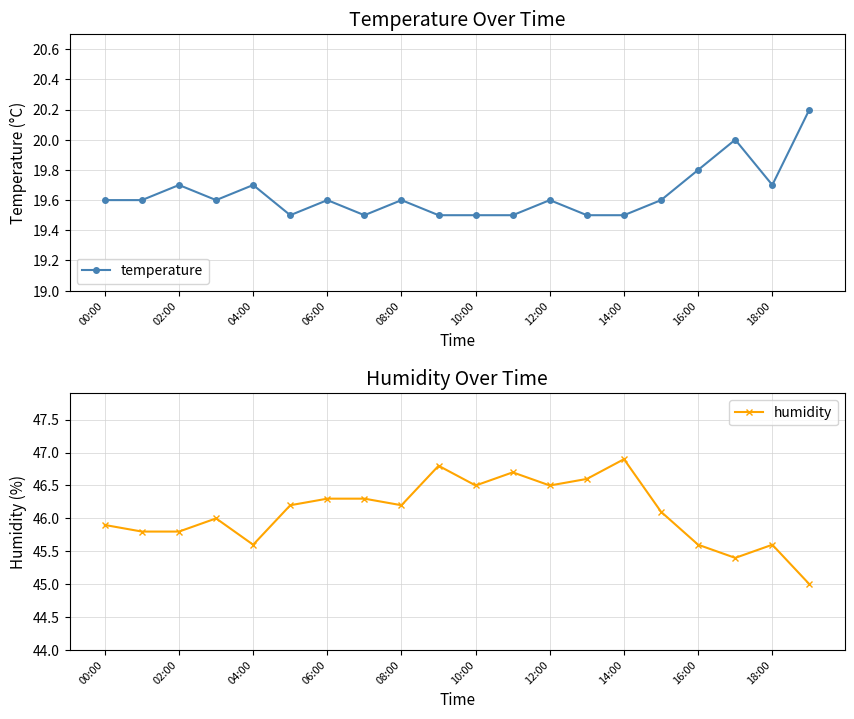

Reading left to right, transcribe all the data shown in this chart.

temperature: 19.6	19.6	19.7	19.6	19.7	19.5	19.6	19.5	19.6	19.5	19.5	19.5	19.6	19.5	19.5	19.6	19.8	20.0	19.7	20.2
humidity: 45.9	45.8	45.8	46.0	45.6	46.2	46.3	46.3	46.2	46.8	46.5	46.7	46.5	46.6	46.9	46.1	45.6	45.4	45.6	45.0